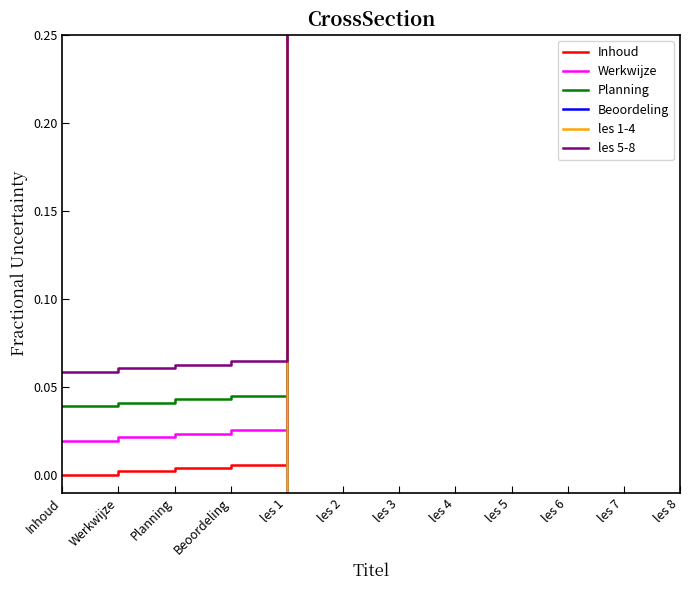

Which series has the largest total across all categories?

les 5-8